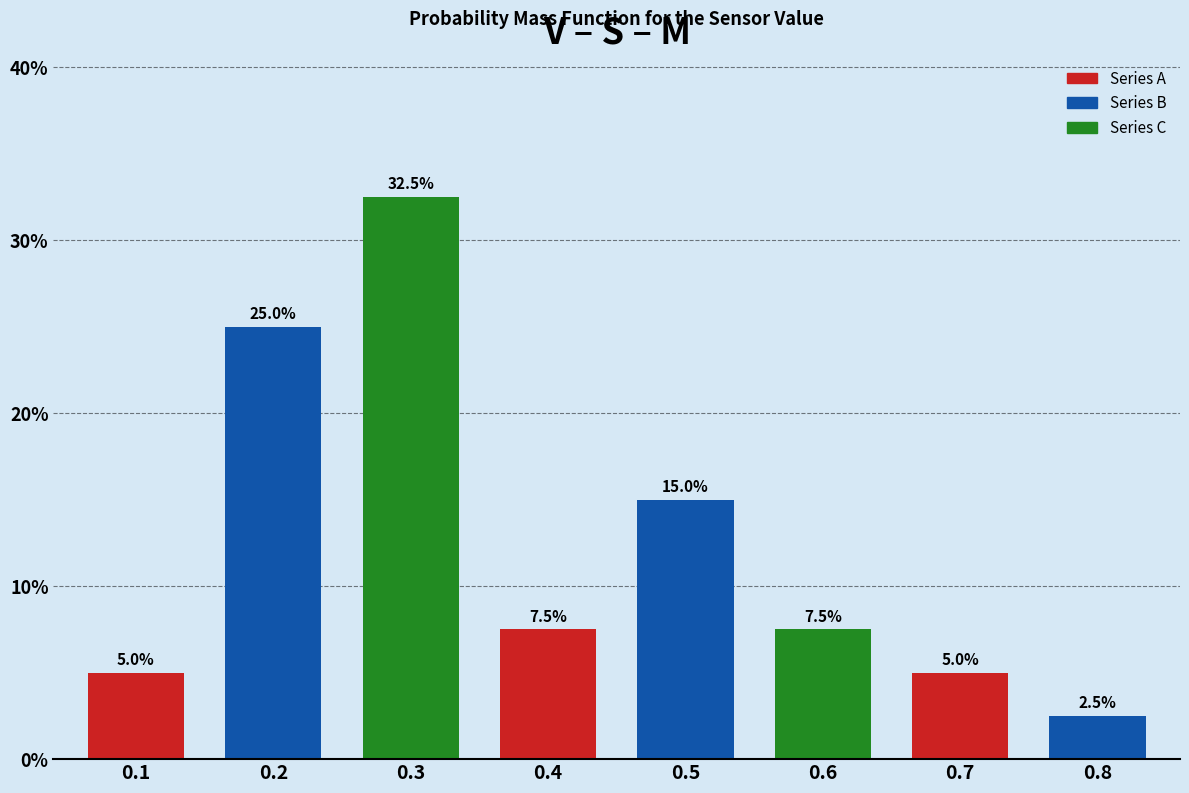

Reading left to right, transcribe all the data shown in this chart.

5.0	25.0	32.5	7.5	15.0	7.5	5.0	2.5